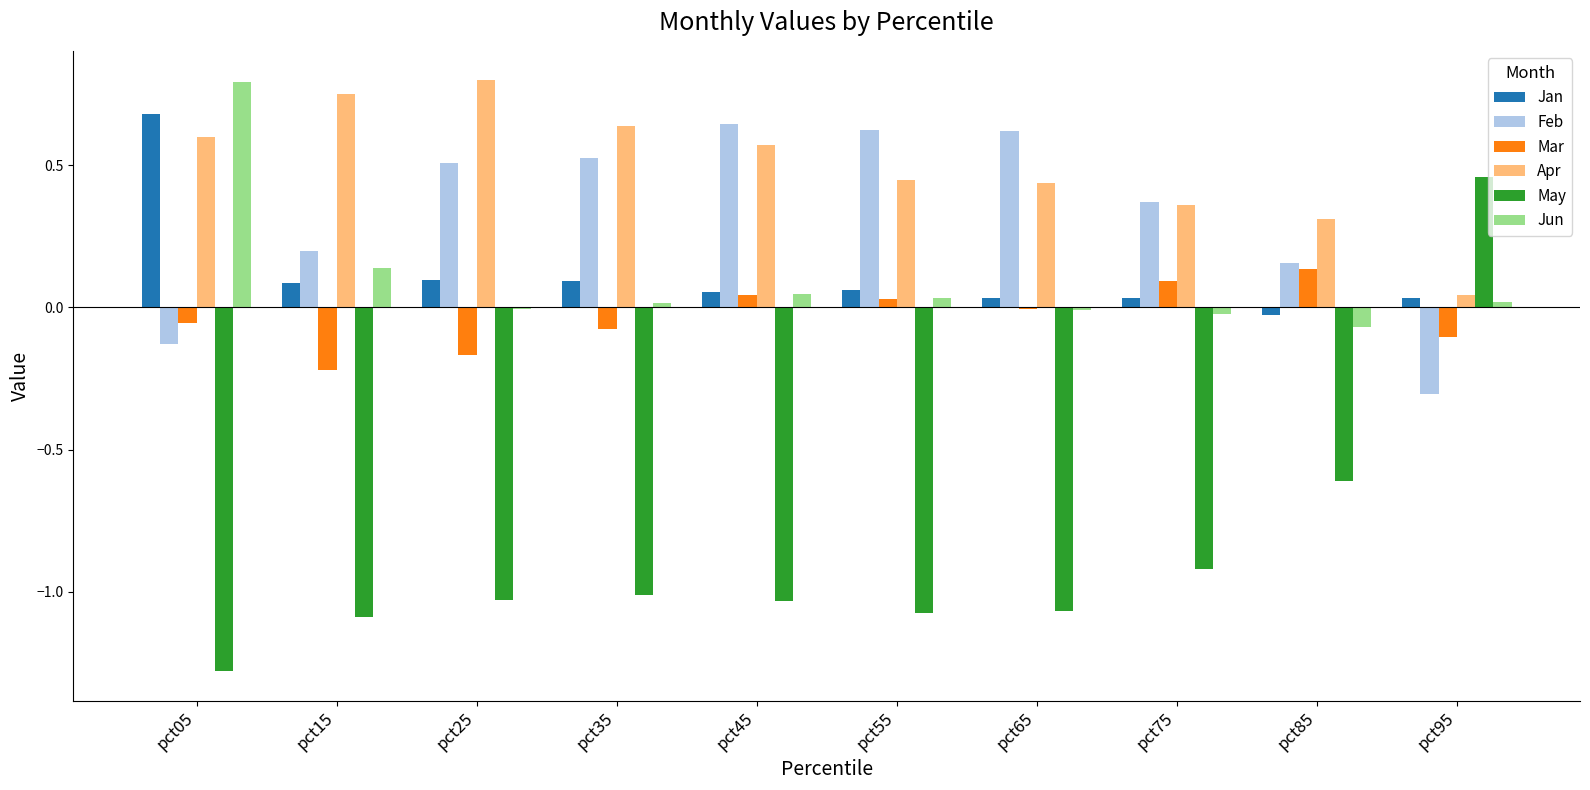

What is the spread (max minus min) of values at pct65?

1.7